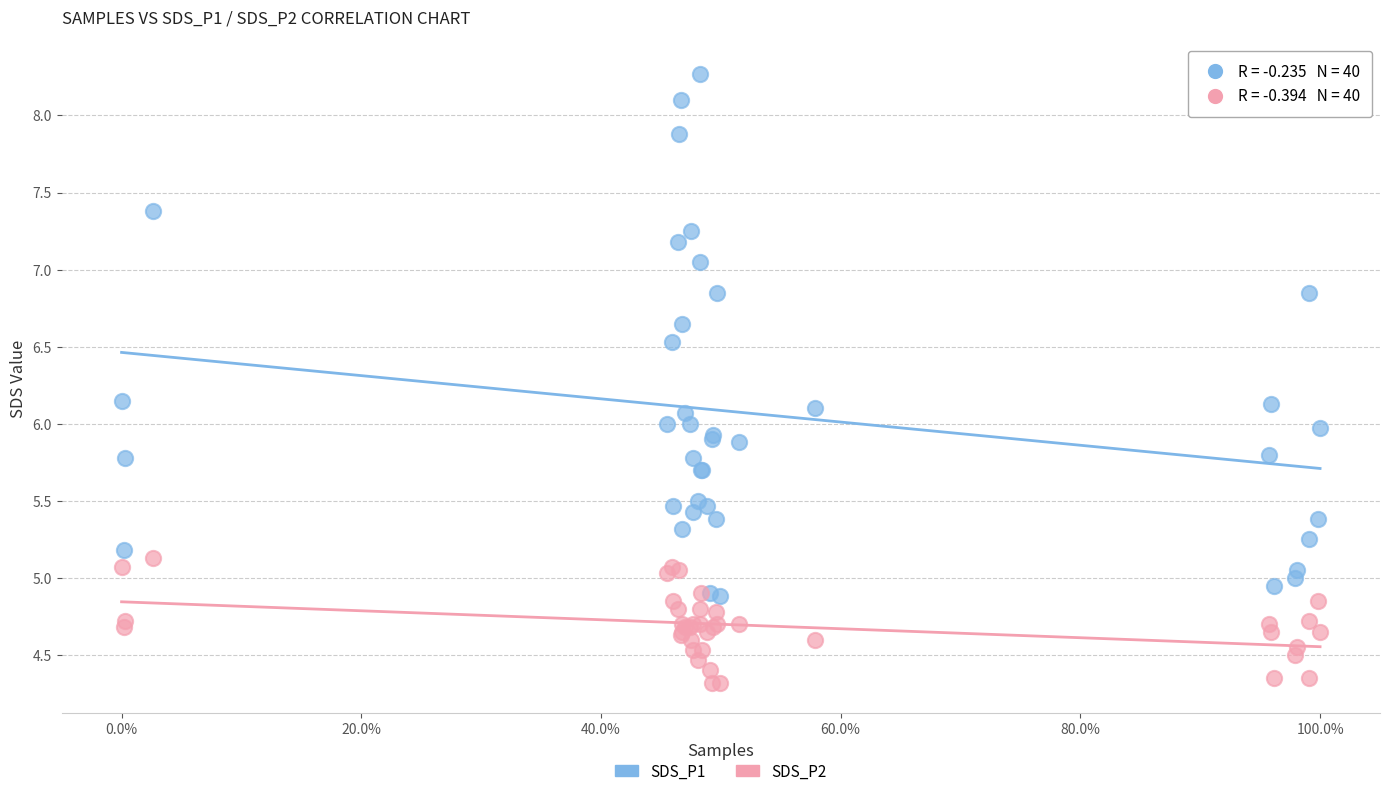

Which series reaches the minimum Y coordinate?

SDS_P2